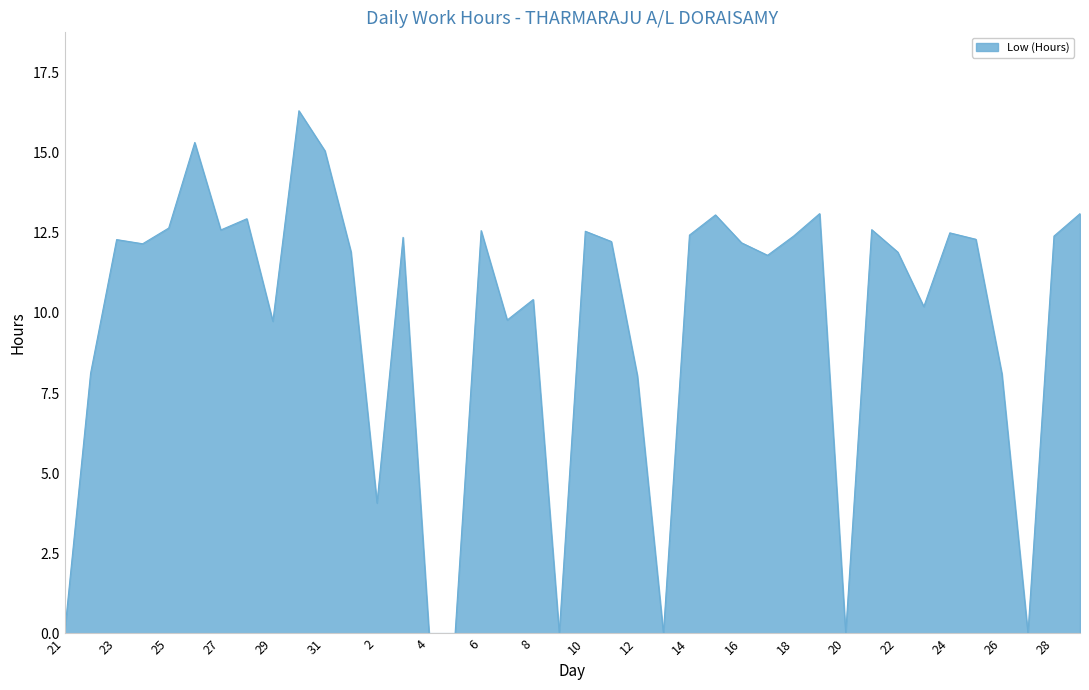

What is the maximum value shown in the chart?

16.3